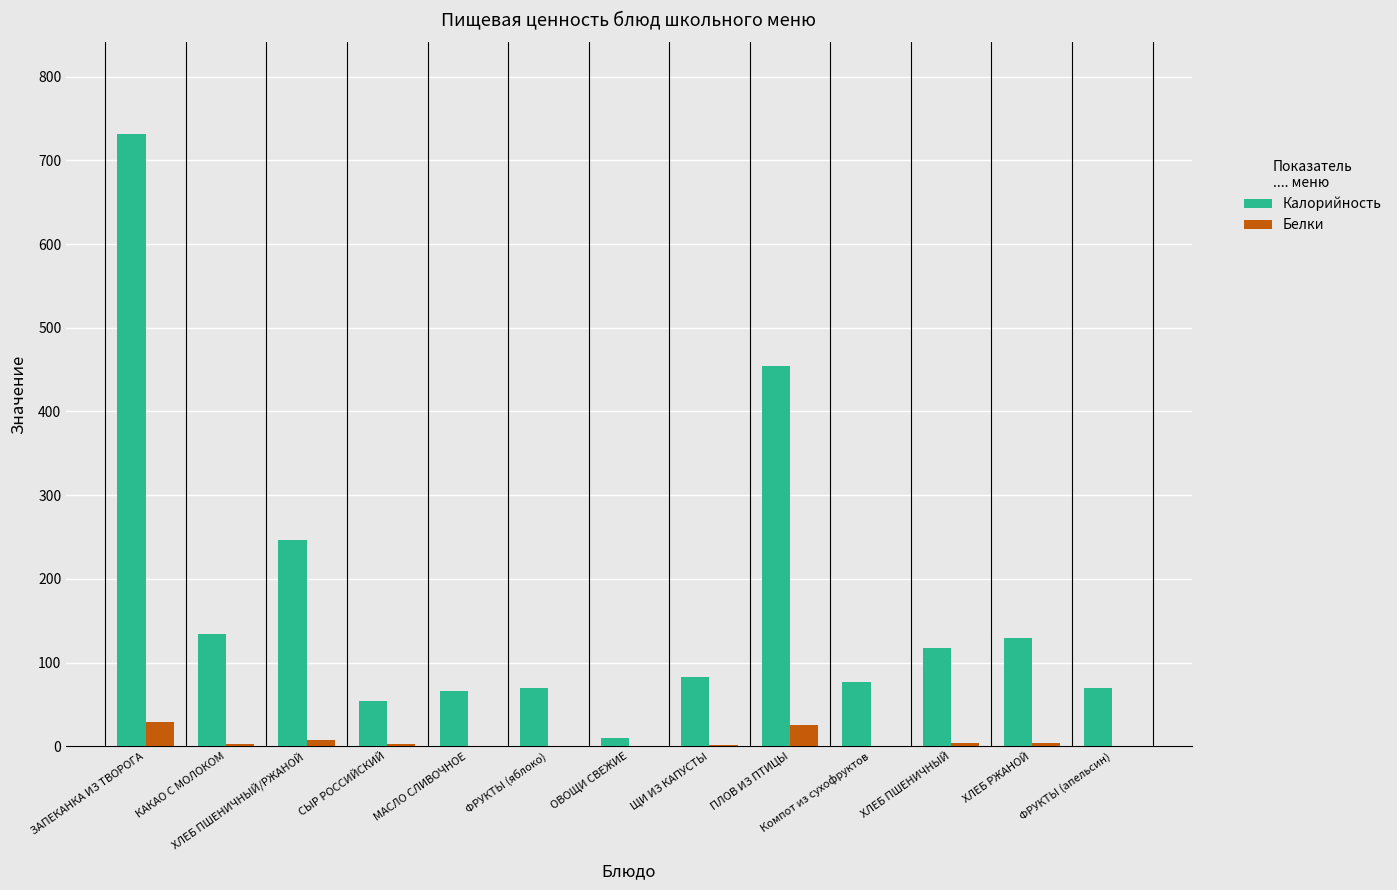

Which series changed the most between ХЛЕБ ПШЕНИЧНЫЙ/РЖАНОЙ and ЩИ ИЗ КАПУСТЫ?

Калорийность